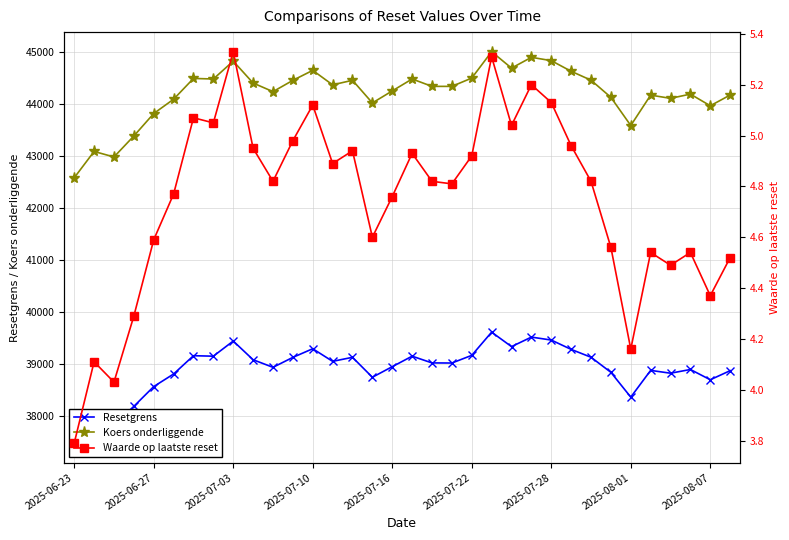

At how many categories does at least one series exceed 31410?

34